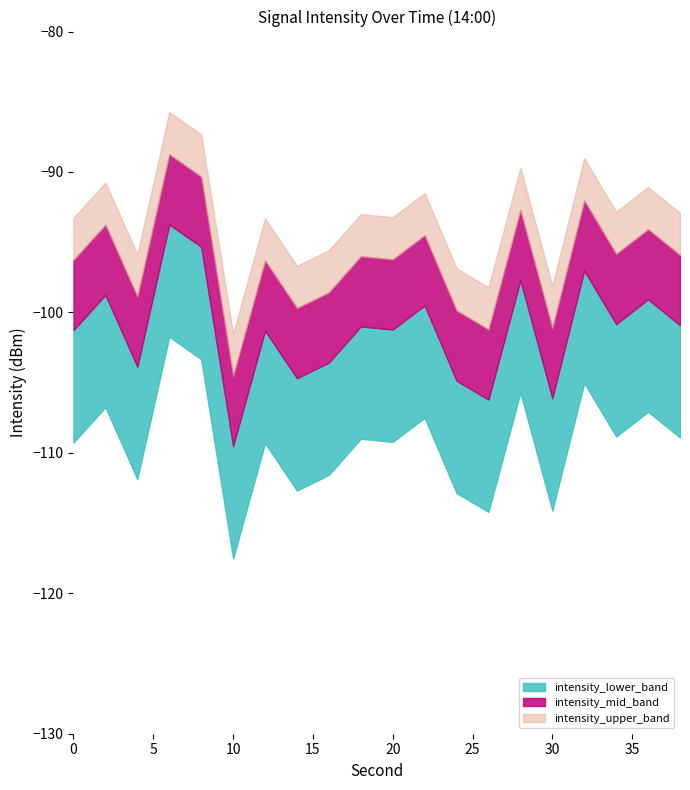

Where is the first local minimum for avg_intensity?

4